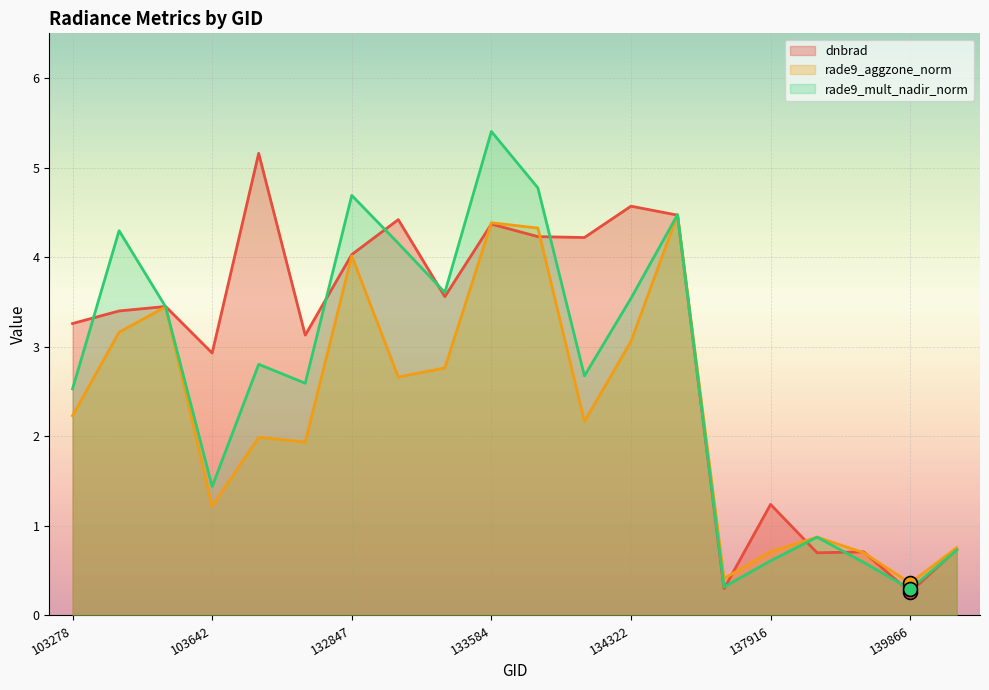

What is the value of the rade9_mult_nadir_norm point at the 11th from the left?

4.8